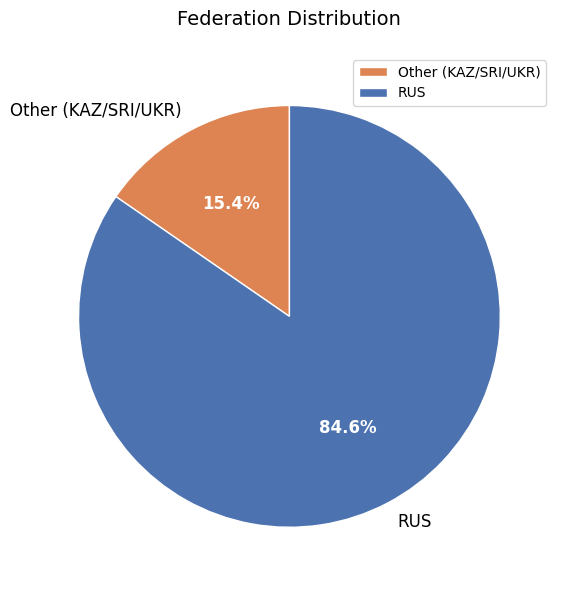

Is there any slice that represents more than half of the pie?

Yes